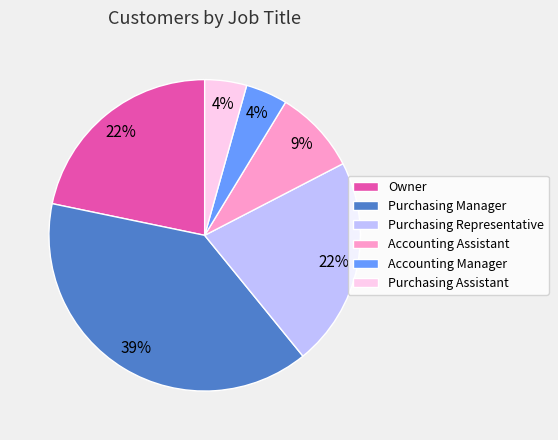

The Purchasing Representative slice represents 12% of the pie. True or false?

False